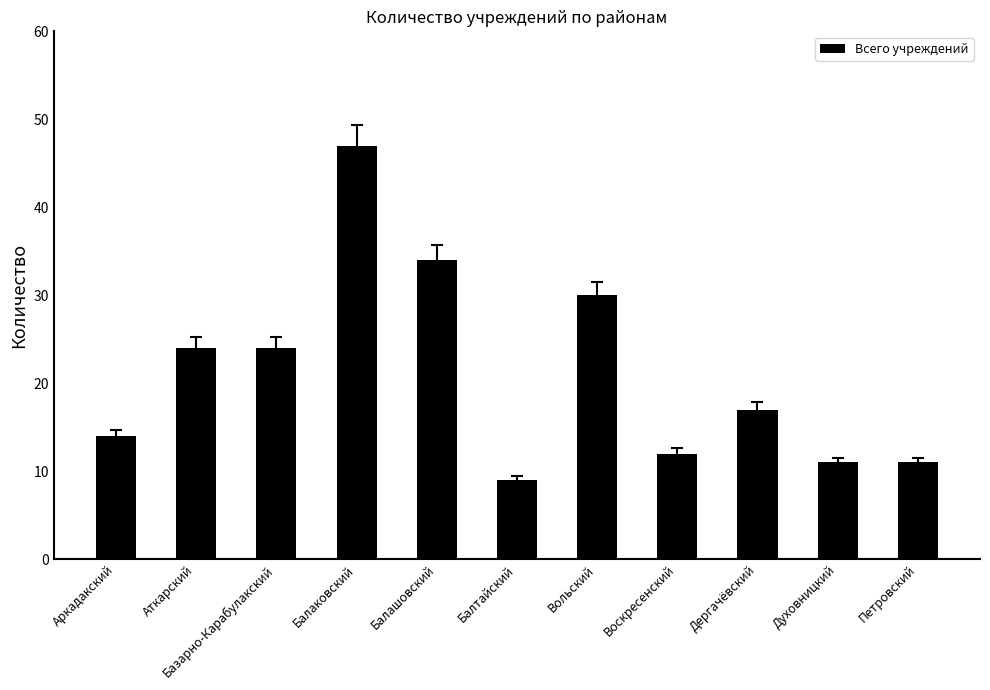

What is the ratio of the value at Дергачёвский to the value at Воскресенский?

1.4